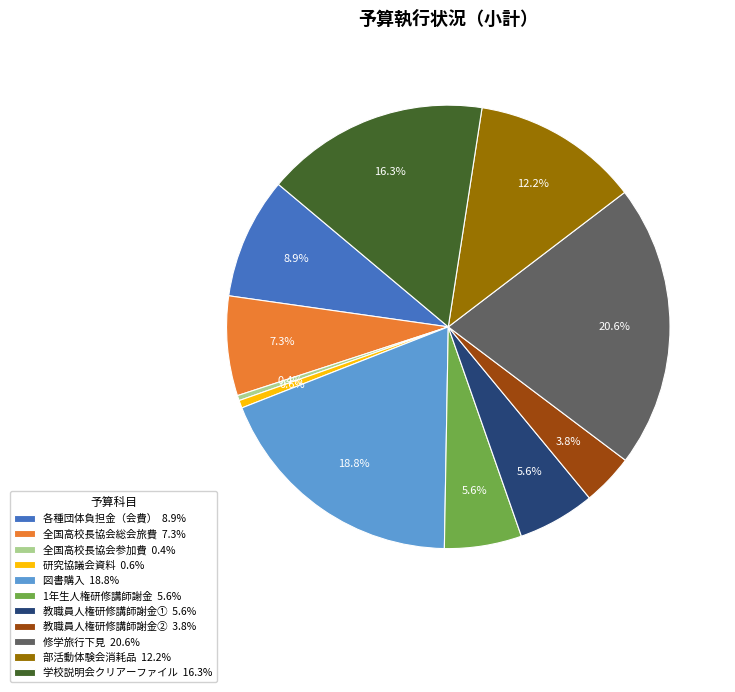

Which slice is the largest?

修学旅行下見 20.6%